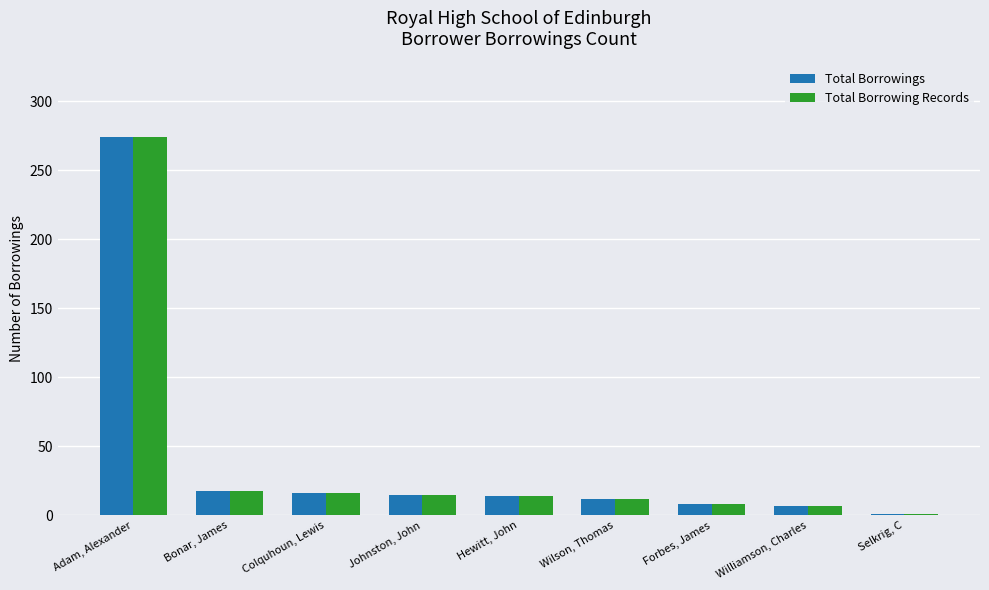

What is the average value of the Total Borrowing Records series?

41